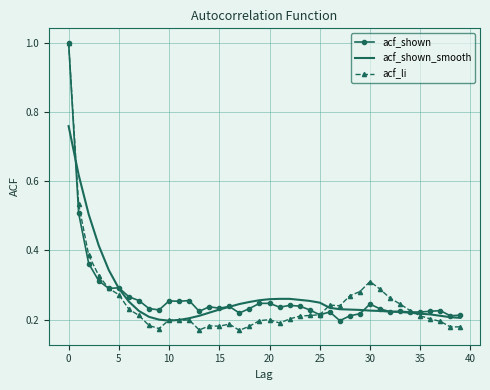

What is the greatest value displayed?

1.0